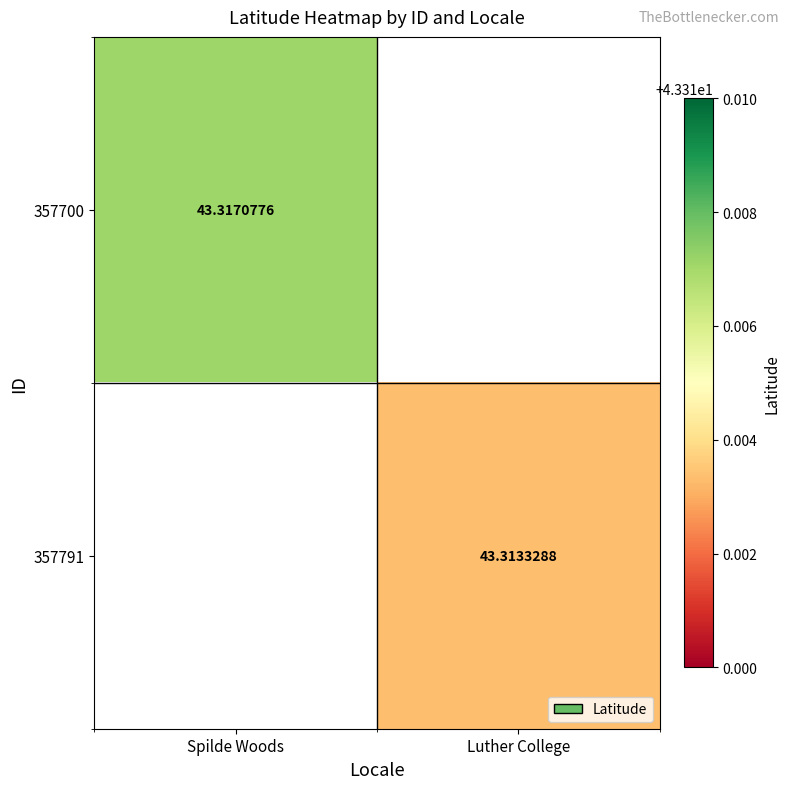

What is the minimum value shown in the chart?

43.3